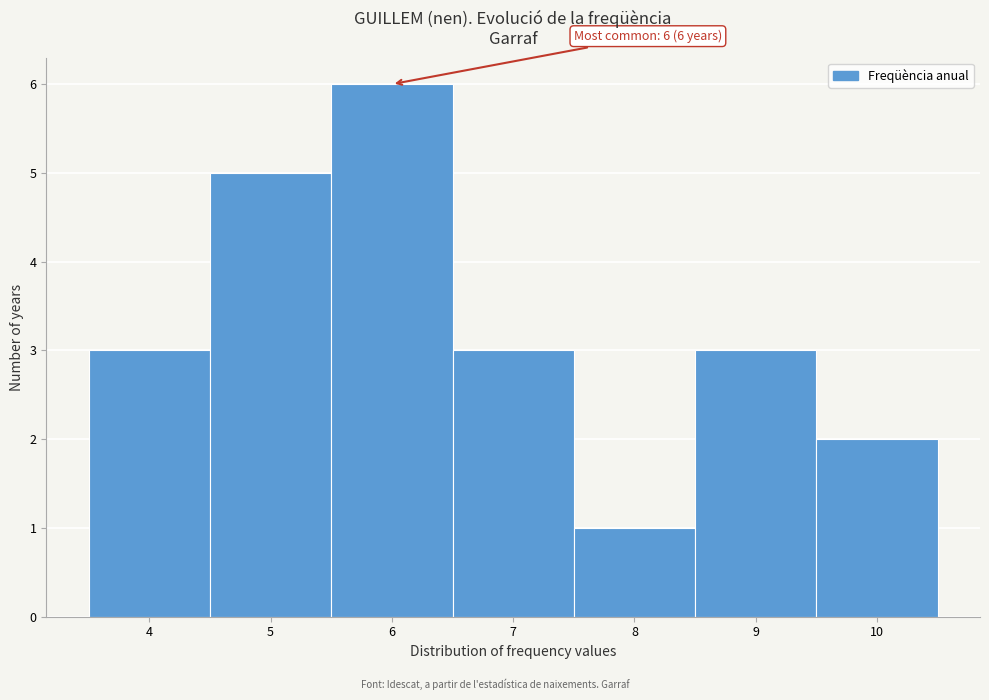

Over which range of the x-axis is the bar tallest?

5.5 to 6.5